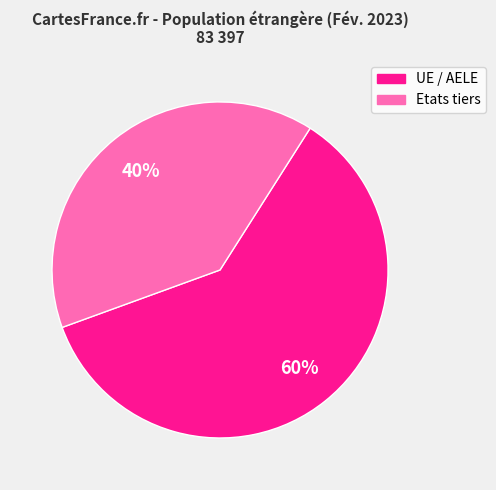

Between UE / AELE and Etats tiers, which is larger?

UE / AELE